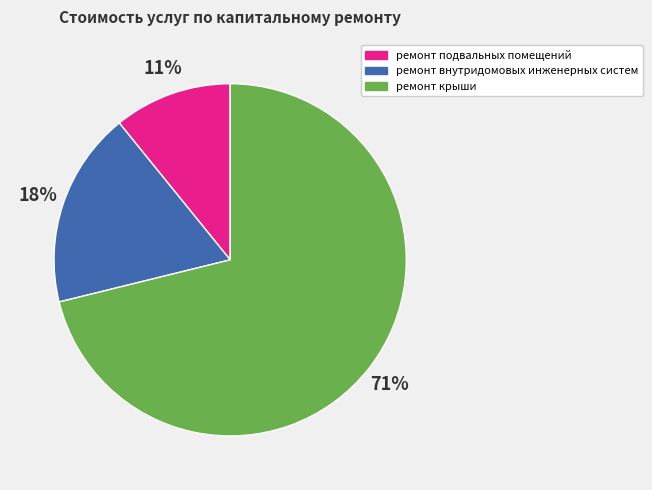

Between ремонт внутридомовых инженерных систем and ремонт крыши, which is larger?

ремонт крыши